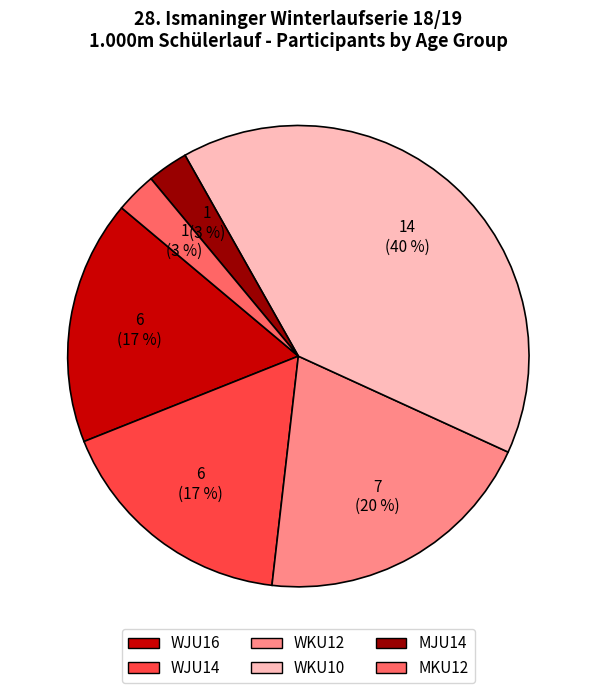

The WJU14 slice represents 5% of the pie. True or false?

False